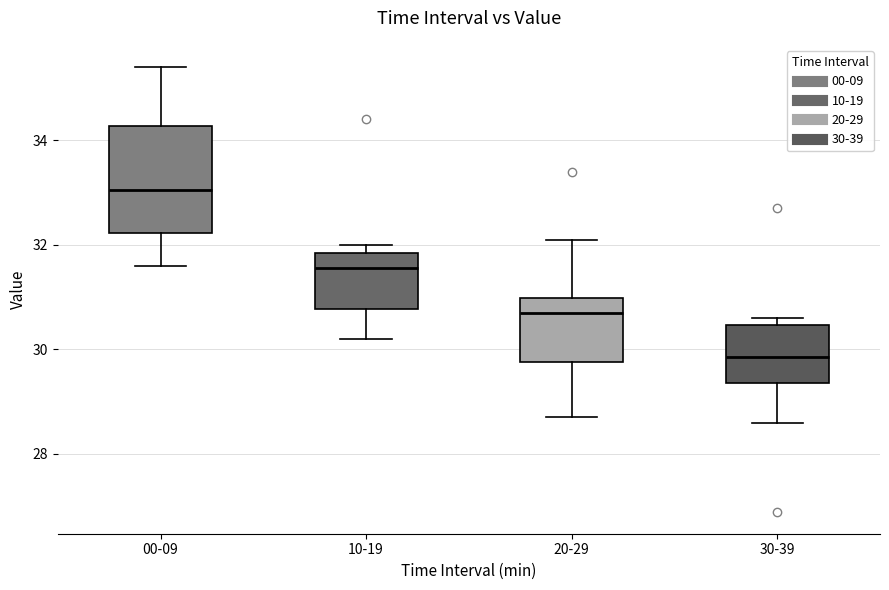

Reading left to right, read every box against the y-axis: the position of its median line, the range the box covers, and the ends of its whiskers. The values are not printed on the chart, so give them approximately, as read against the axis.

00-09: median 33.0, box 32.2 to 34.2, whiskers 31.6 to 35.4
10-19: median 31.6, box 30.8 to 31.8, whiskers 30.2 to 32.0
20-29: median 30.8, box 29.8 to 31.0, whiskers 28.8 to 32.2
30-39: median 29.8, box 29.4 to 30.4, whiskers 28.6 to 30.6